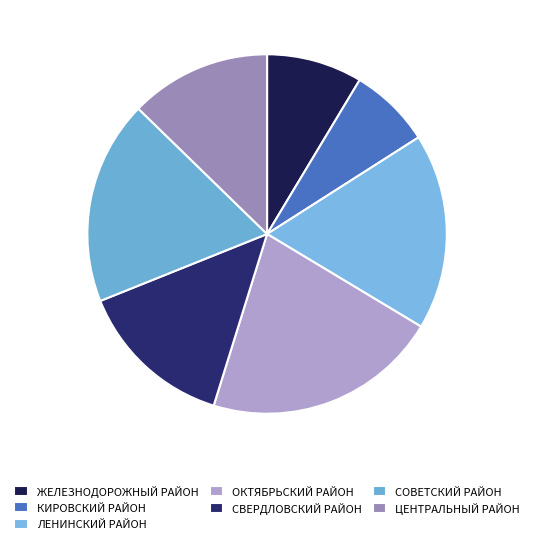

Which category has the smallest portion of the pie?

КИРОВСКИЙ РАЙОН